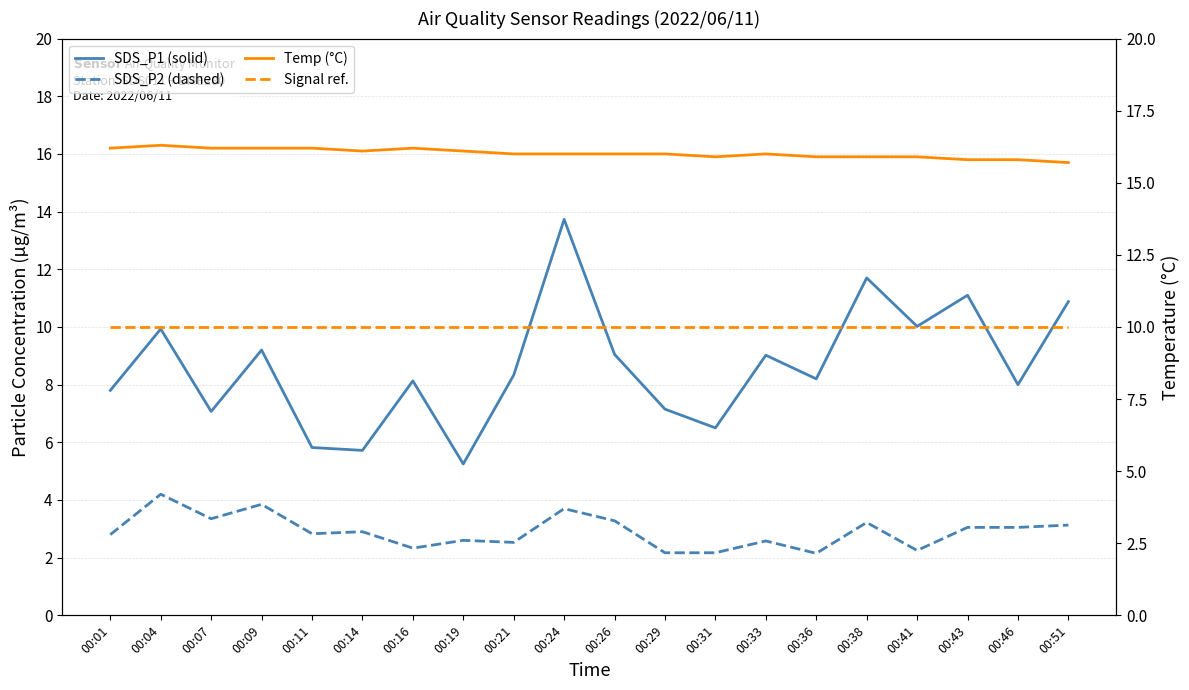

How many Temp (°C) values are between 15 and 16?

12